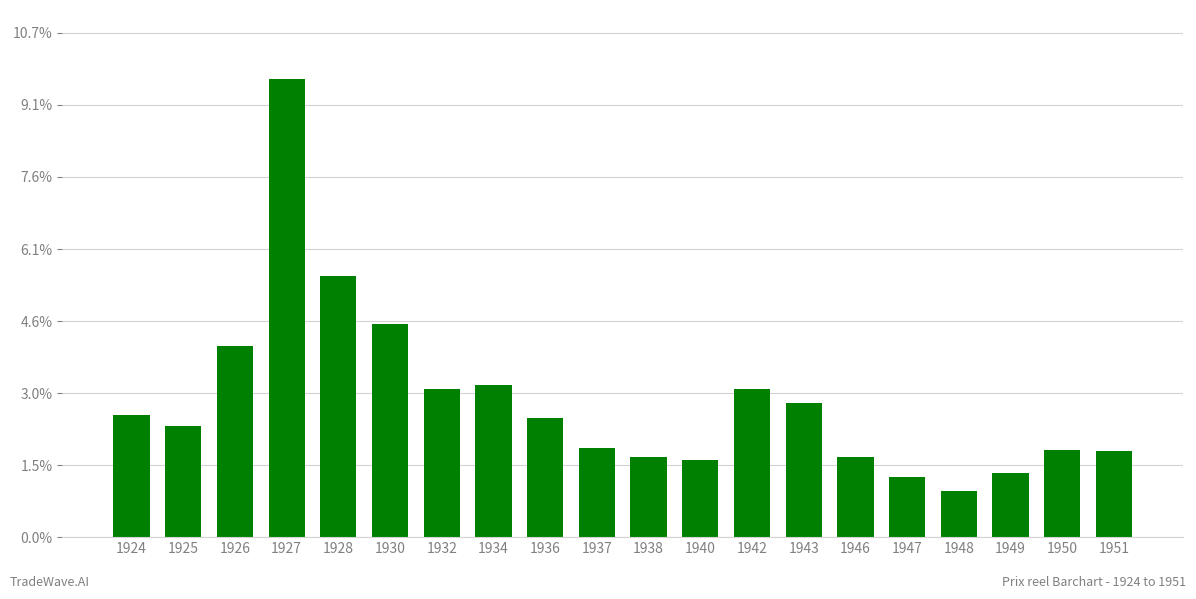

Are the bars horizontal?

No